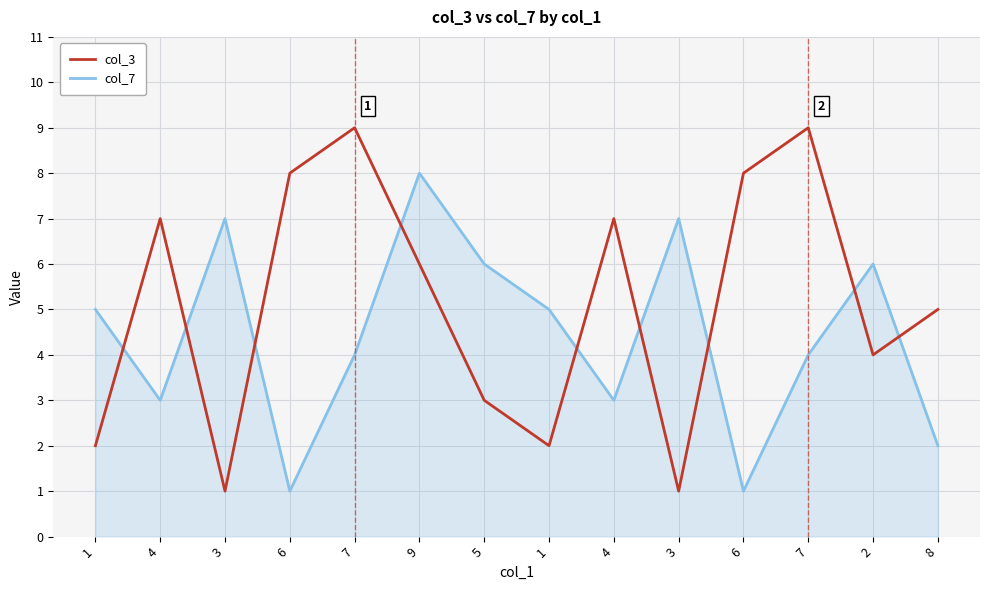

Which label corresponds to the smallest value in the chart?

3